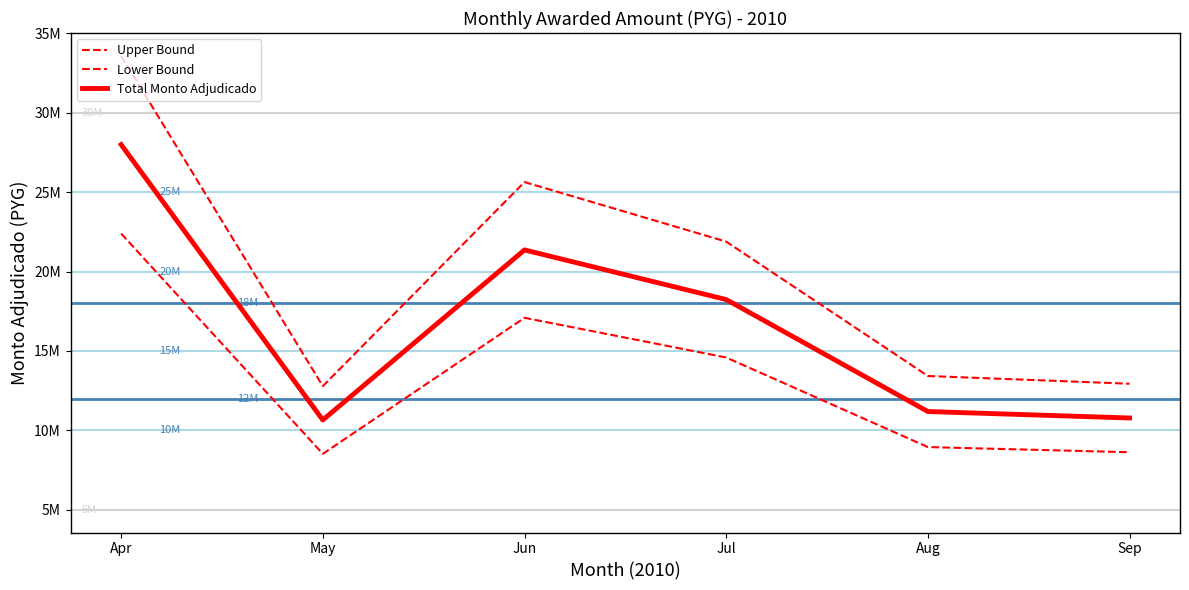

Reading left to right, extract all data points from this chart.

Upper Bound: 33590000	12787100	25634880	21885110	13425647	12939090
Lower Bound: 22393334	8524734	17089920	14590074	8950431	8626060
Total Monto Adjudicado: 27991667	10655917	21362400	18237592	11188039	10782575